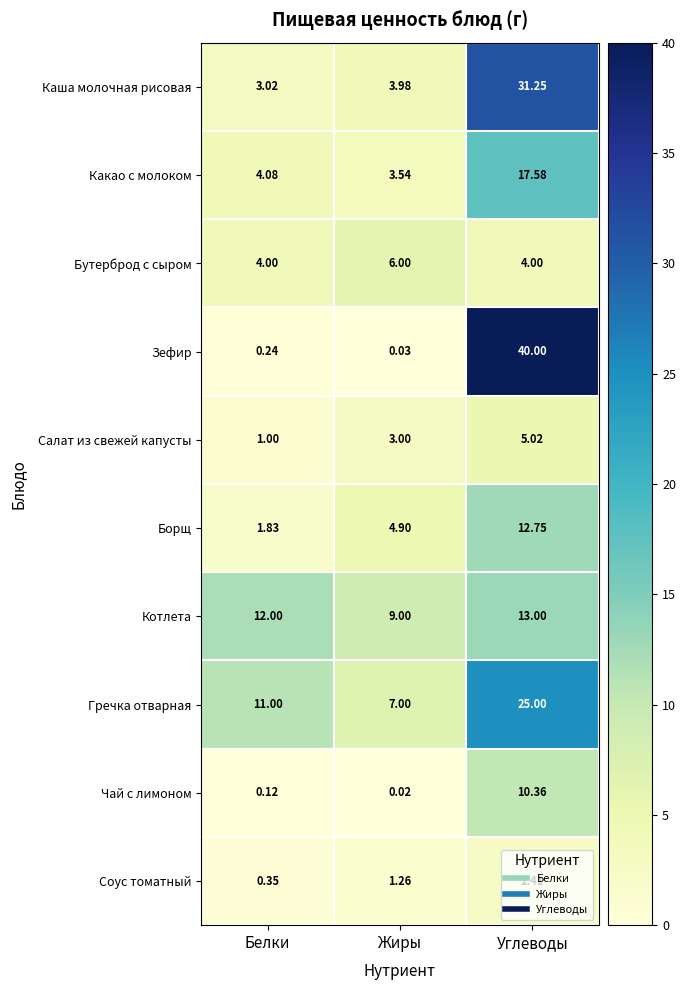

Which series has the widest spread of values?

Зефир